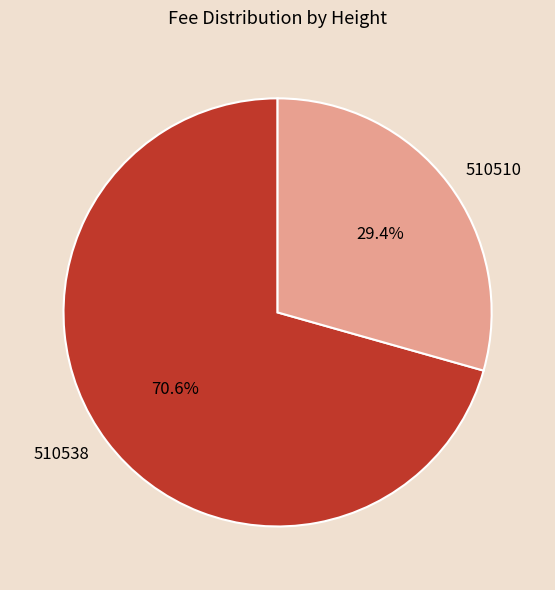

Does any single category account for the majority?

Yes